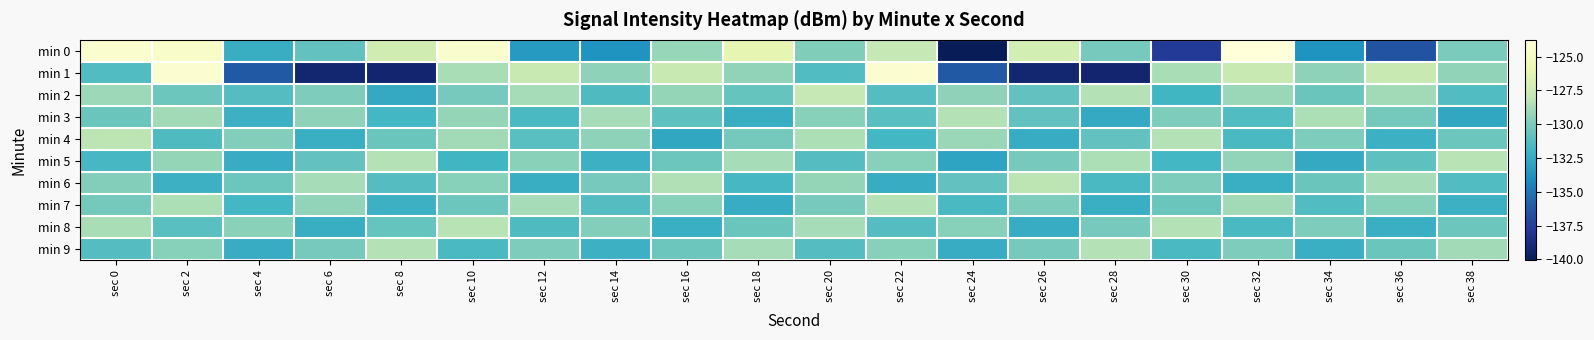

Which has a higher value, sec 18 or sec 6?

sec 18